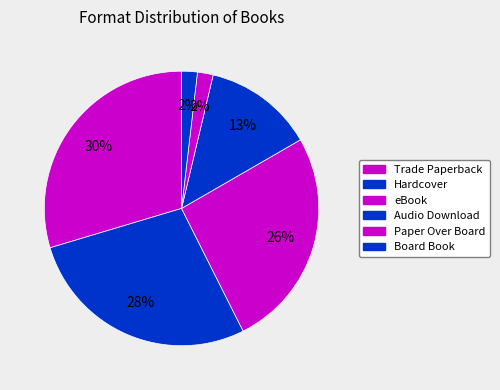

What is the largest slice in the pie chart?

Trade Paperback